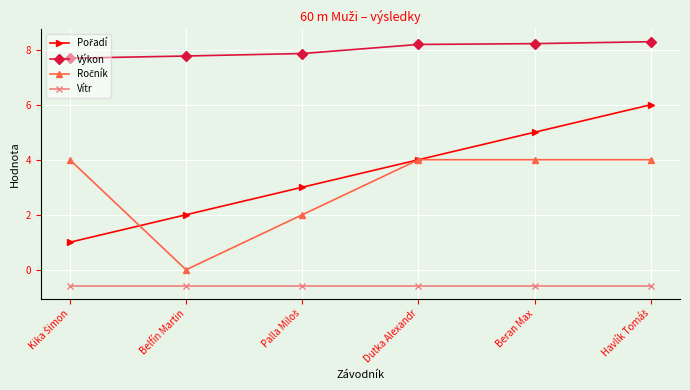

What is the greatest value displayed?

8.3